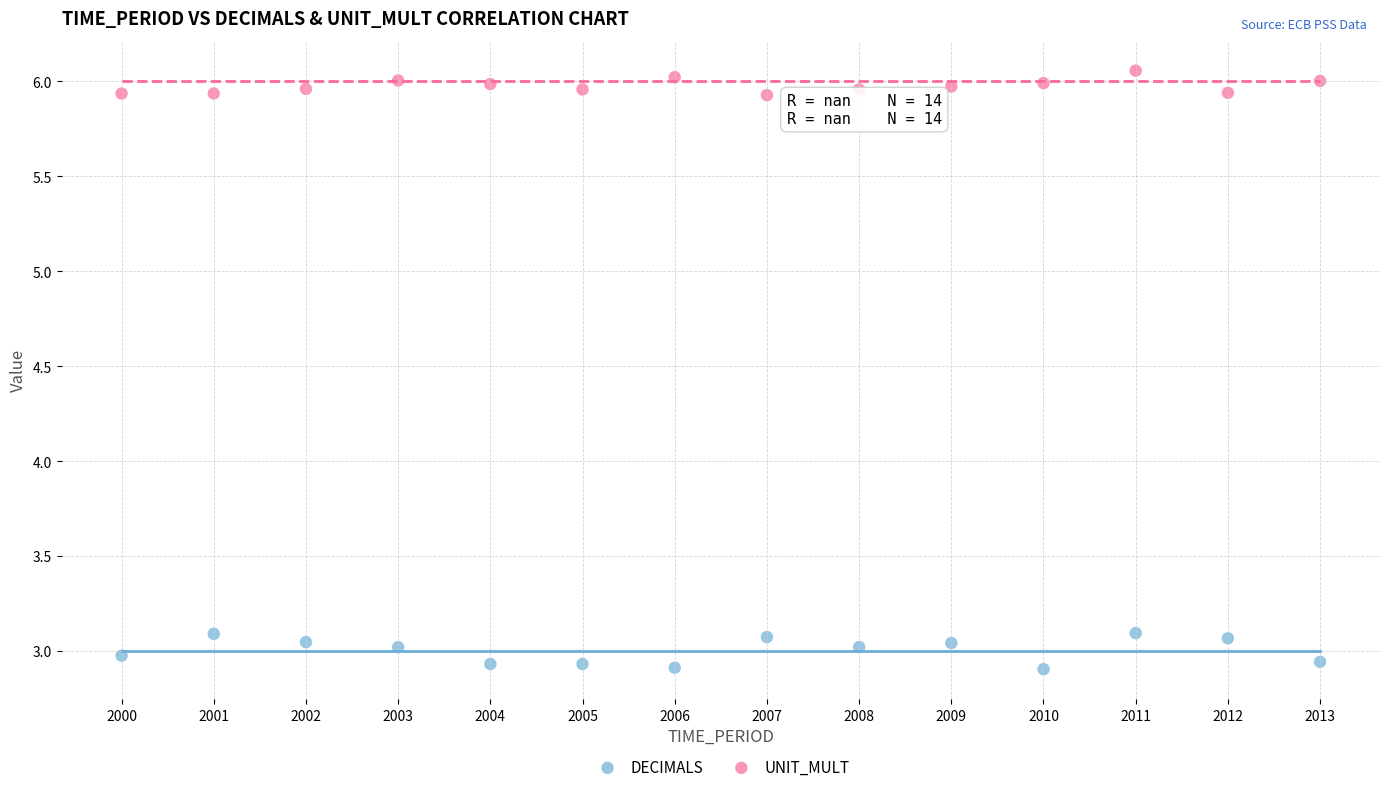

Across all data points, what is the range of Y values (max minus min)?

3.2